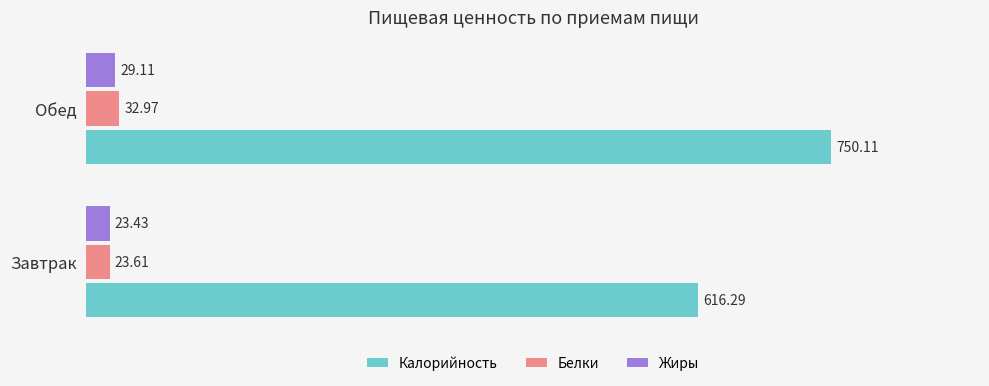

Which series has the widest spread of values?

Калорийность